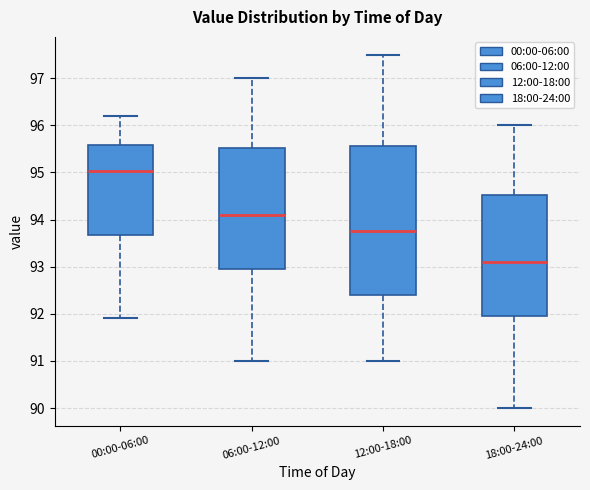

Reading left to right, read every box against the y-axis: the position of its median line, the range the box covers, and the ends of its whiskers. The values are not printed on the chart, so give them approximately, as read against the axis.

00:00-06:00: median 95.0, box 93.7 to 95.6, whiskers 91.9 to 96.2
06:00-12:00: median 94.1, box 93.0 to 95.5, whiskers 91.0 to 97.0
12:00-18:00: median 93.8, box 92.4 to 95.6, whiskers 91.0 to 97.5
18:00-24:00: median 93.1, box 92.0 to 94.5, whiskers 90.0 to 96.0